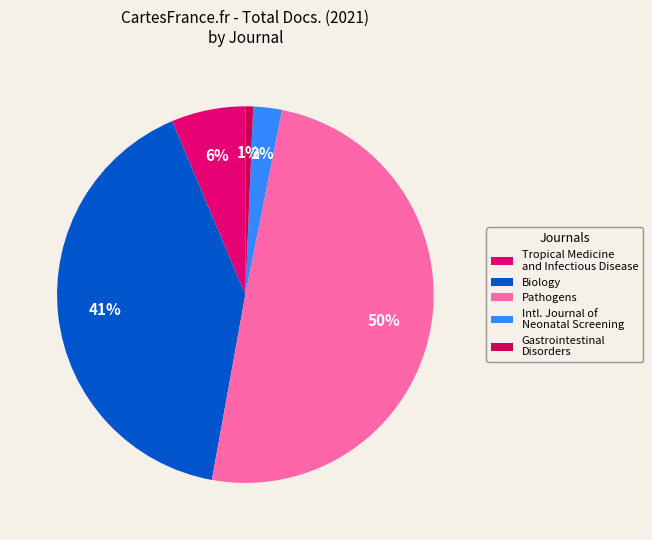

The Tropical Medicine and Infectious Disease slice represents 1% of the pie. True or false?

False